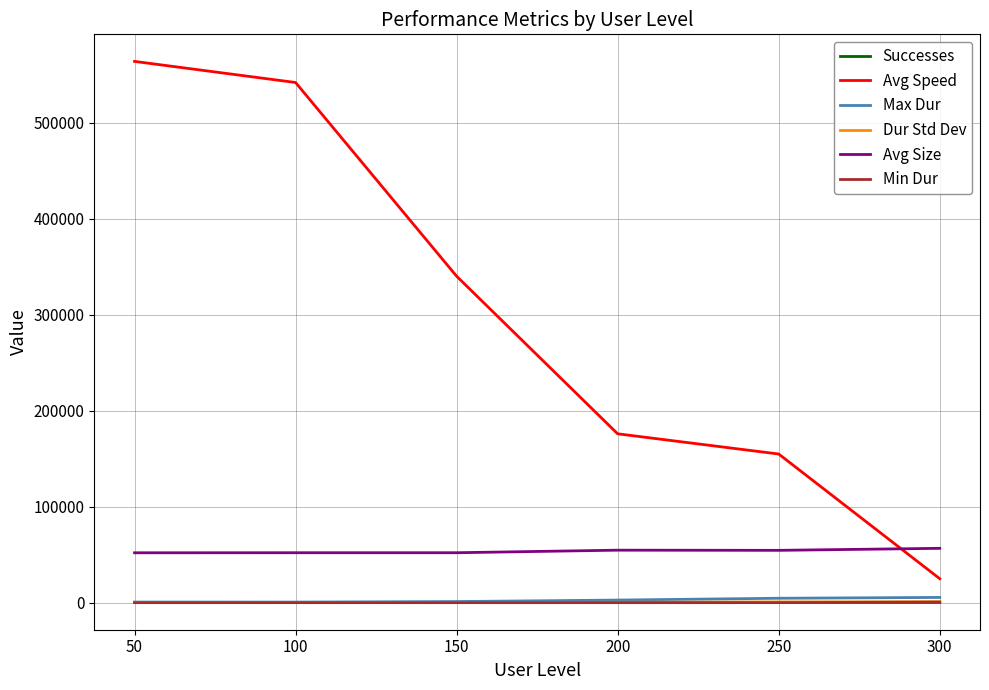

How many times do Avg Speed and Avg Size cross each other?

1